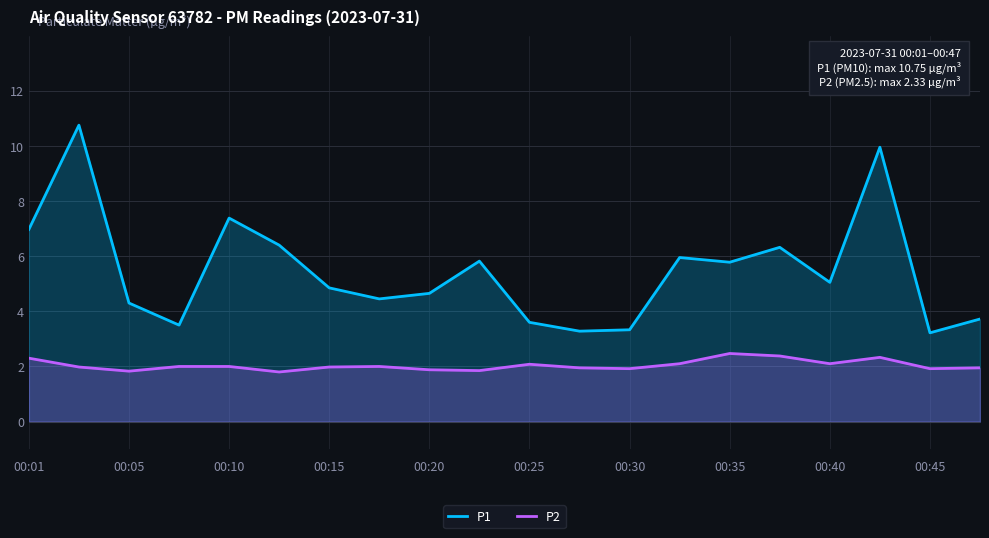

What is the total value across all series at 00:20?

6.5